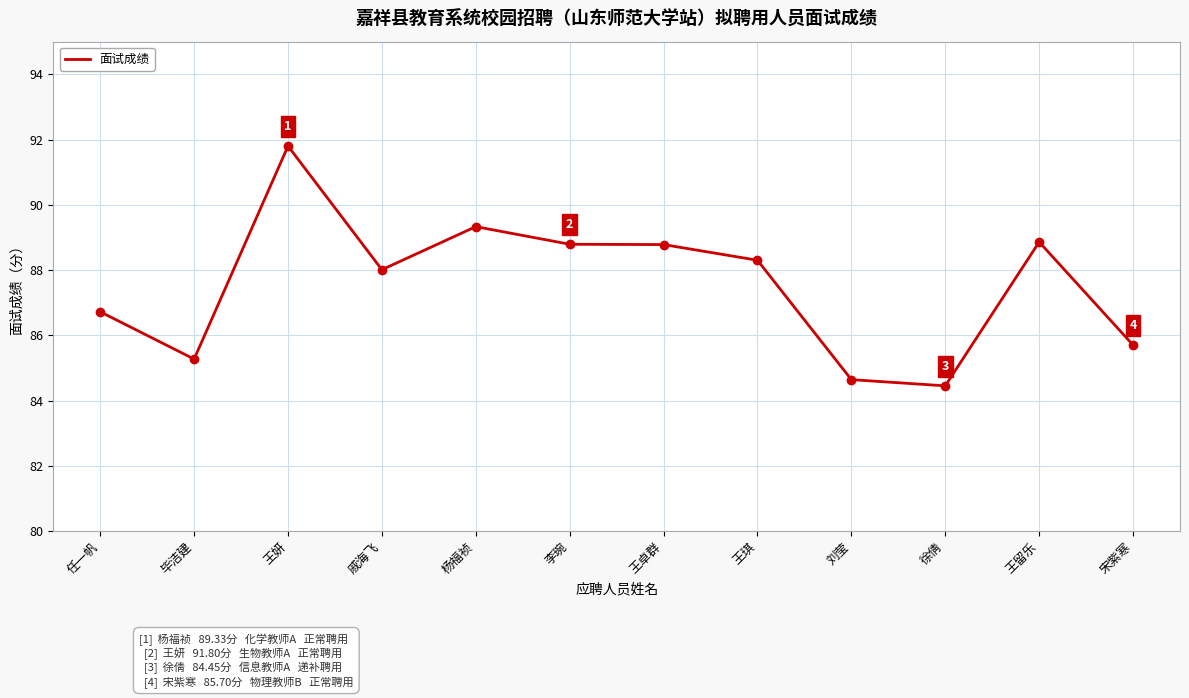

What is the smallest value displayed?

84.5